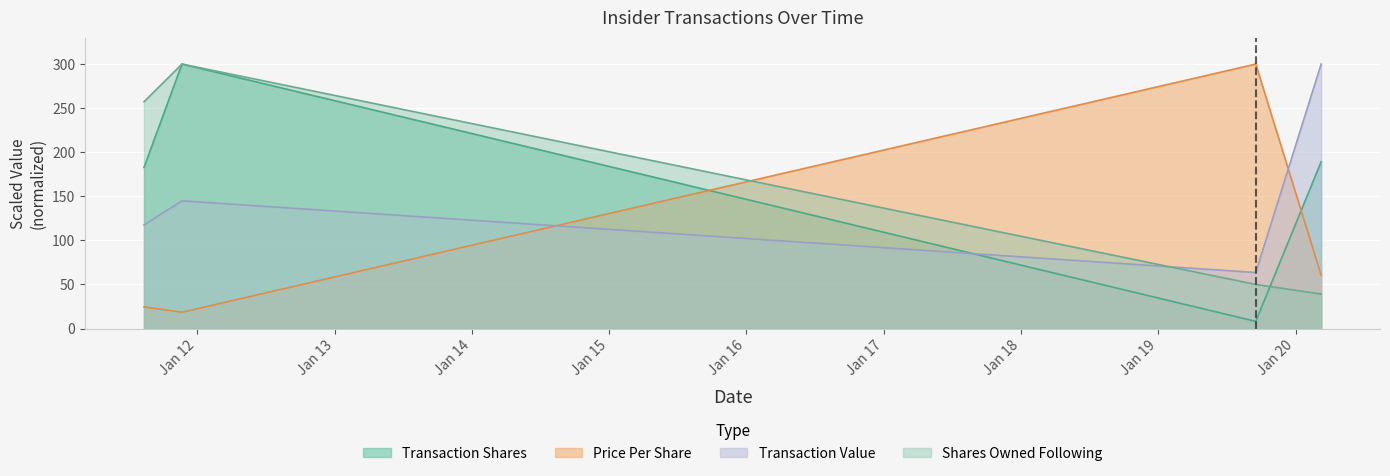

Which series ends up on top after the final intersection of transactionValue and transactionShares?

transactionValue